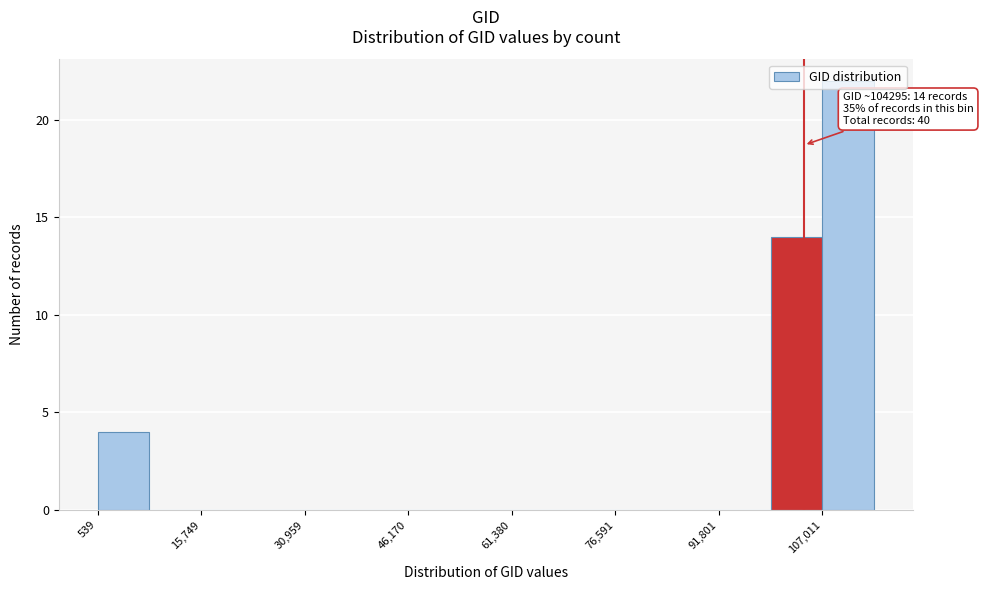

Around what value on the x-axis is the tallest bar? Give the approximate position of its centre, as read against the axis.

110000